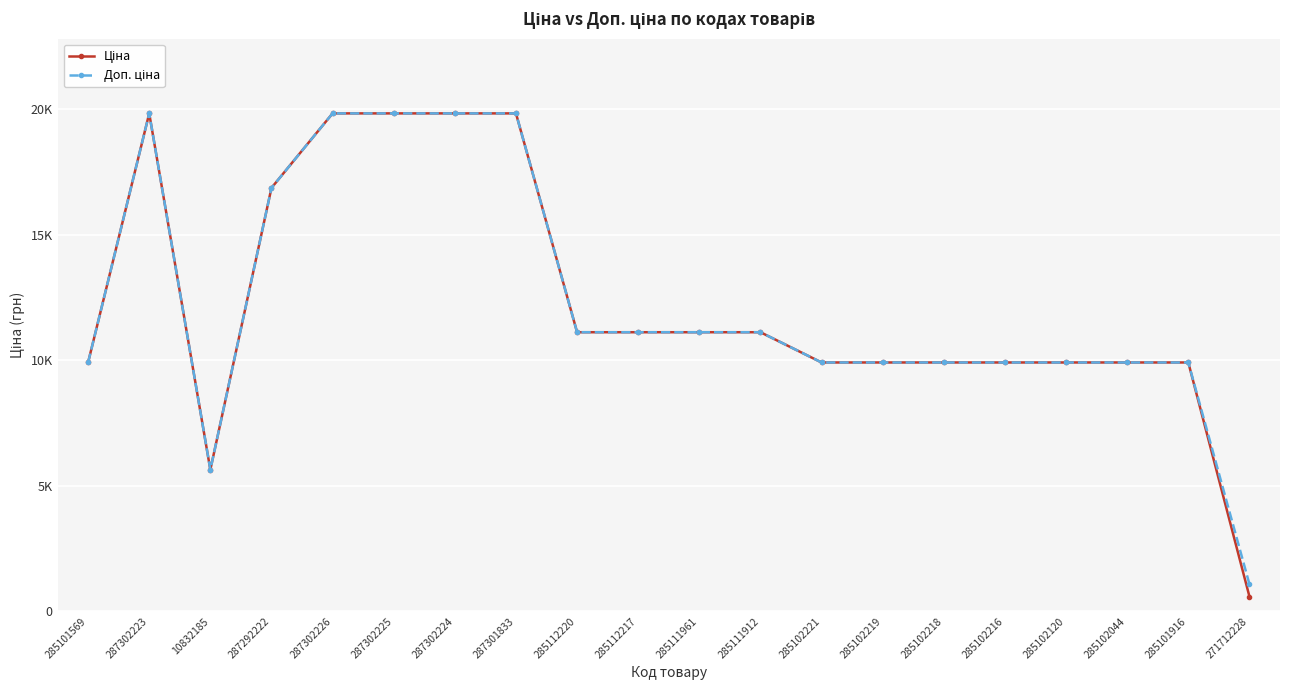

What is the value of the Ціна point at the 5th from the left?

19831.1